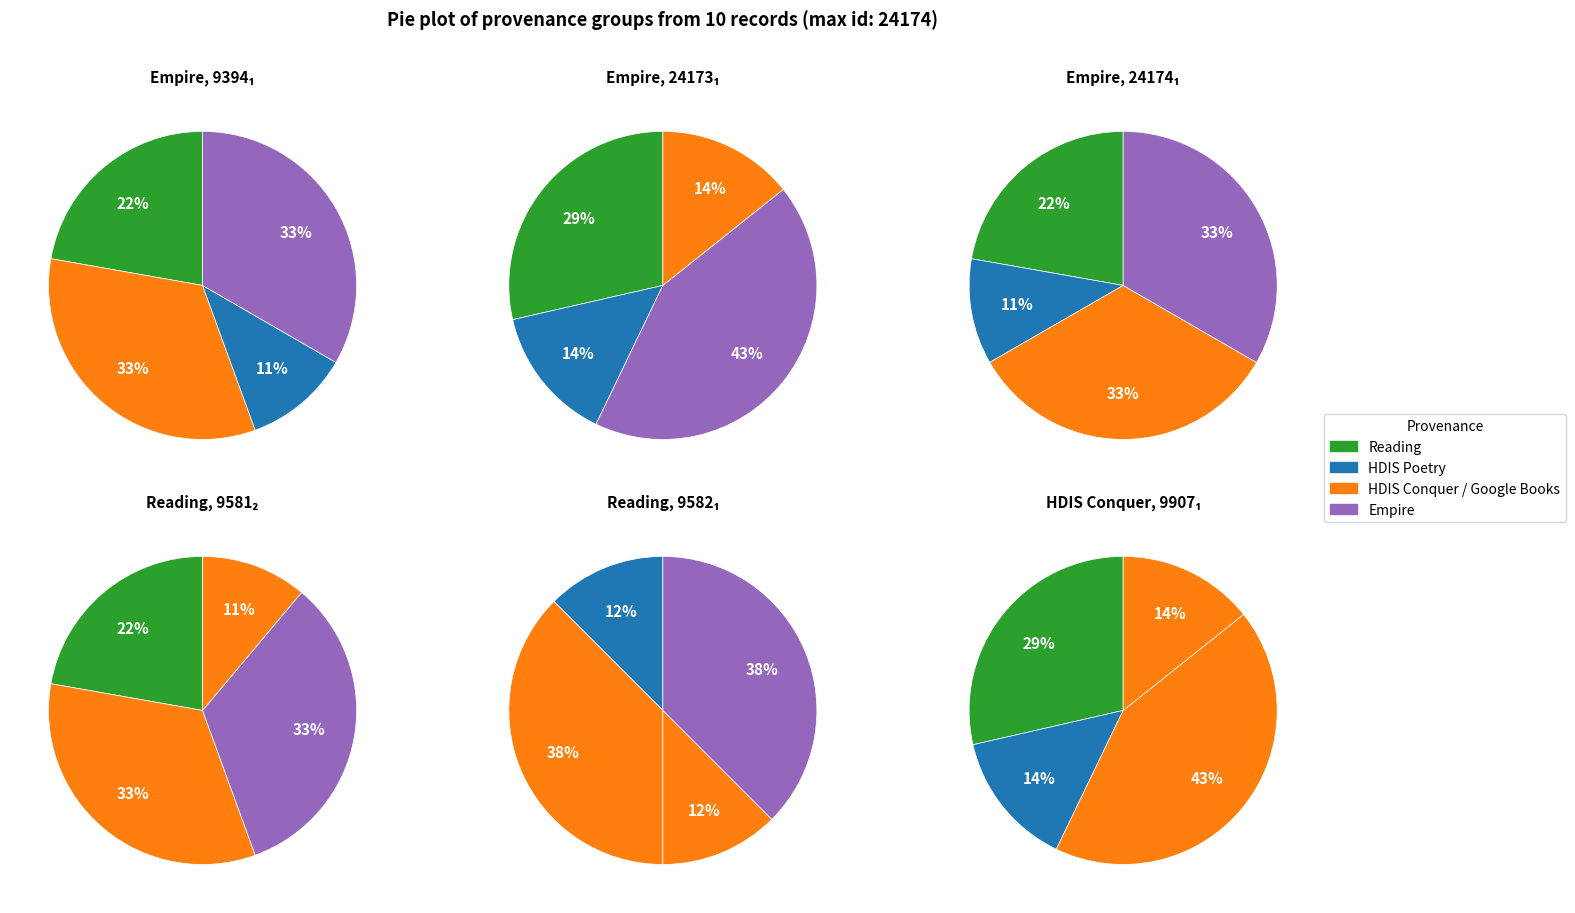

Does any single category account for the majority?

No